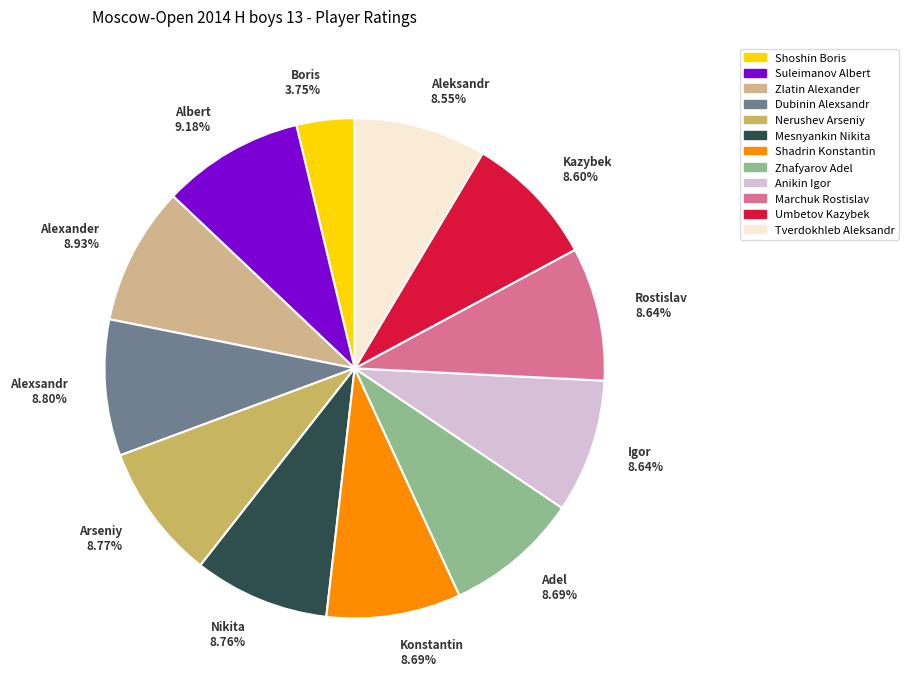

Which slice is the smallest?

Shoshin Boris